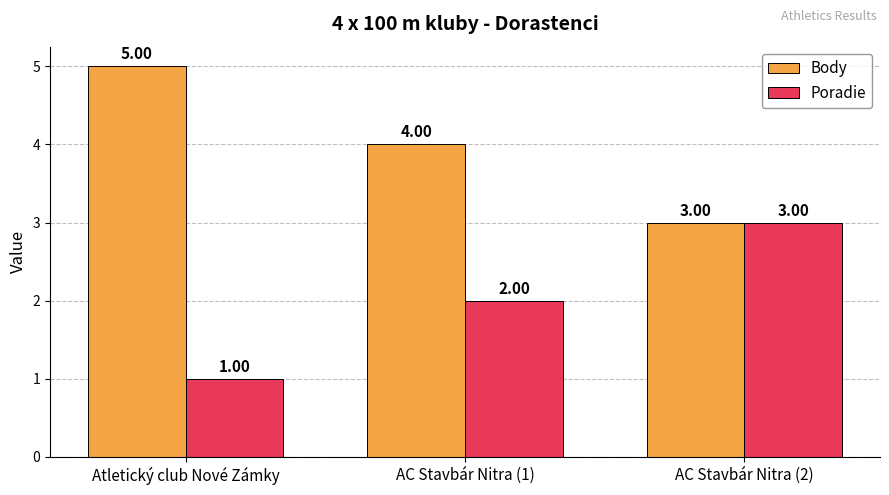

Where is Poradie nearest to the value 2?

AC Stavbár Nitra (1)